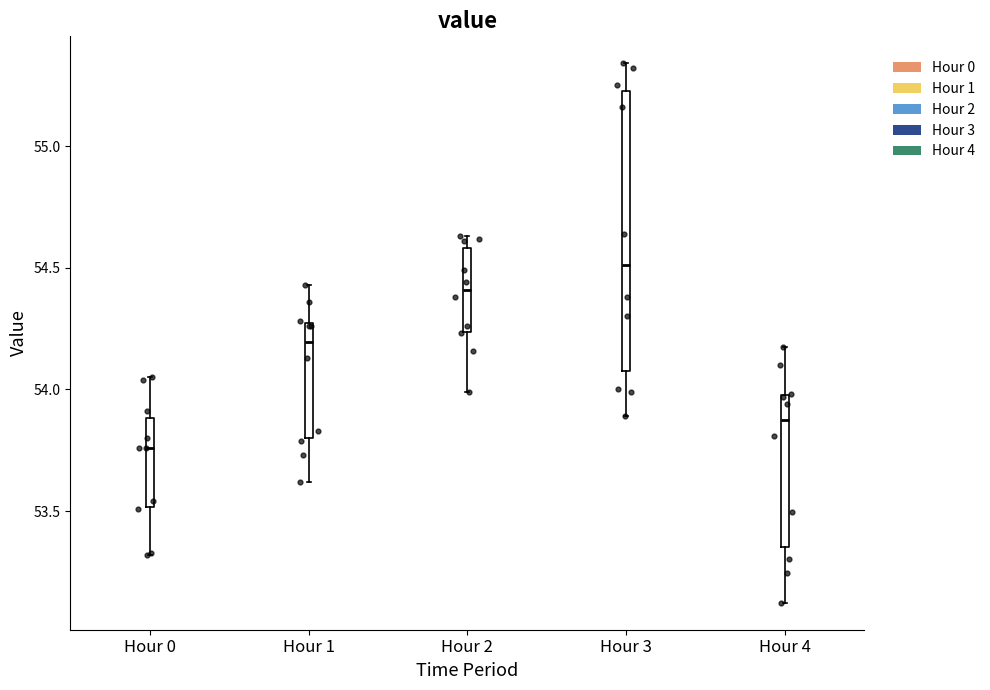

Reading left to right, transcribe this box plot: for each box, give where its median line is, the range the box spans, and where its two whiskers end, as read against the y-axis. The values are not printed on the chart, so give them approximately, as read against the axis.

Hour 0: median 53.75, box 53.50 to 53.90, whiskers 53.30 to 54.05
Hour 1: median 54.20, box 53.80 to 54.30, whiskers 53.60 to 54.45
Hour 2: median 54.40, box 54.25 to 54.60, whiskers 54.00 to 54.65
Hour 3: median 54.50, box 54.10 to 55.25, whiskers 53.90 to 55.35
Hour 4: median 53.85, box 53.35 to 54.00, whiskers 53.10 to 54.15